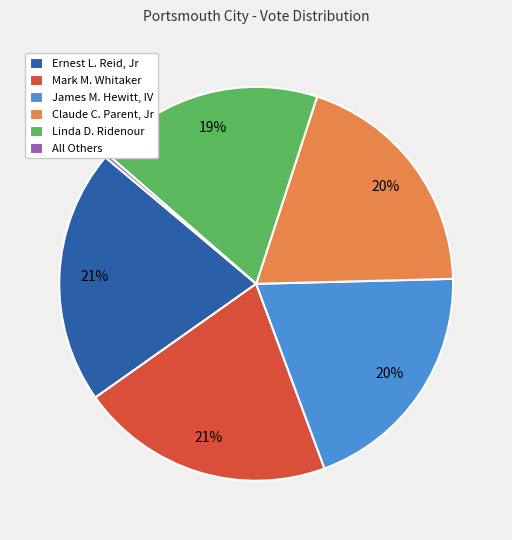

What is the smallest slice in the pie chart?

All Others